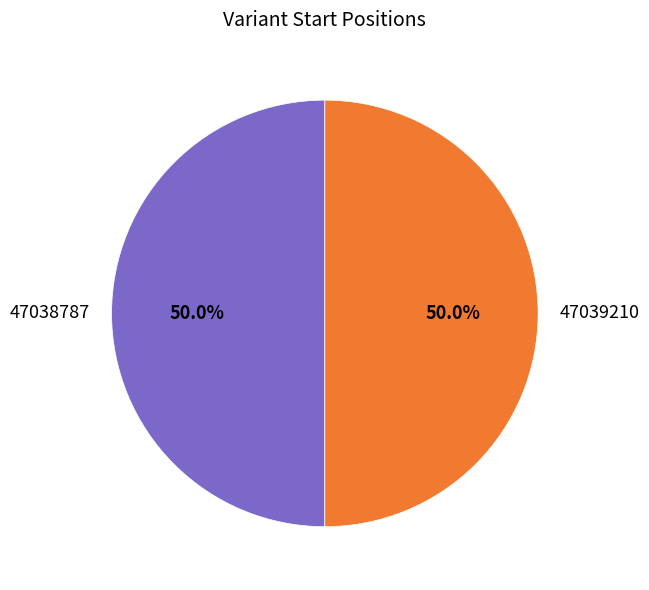

True or false: 47038787 accounts for 50% of the total.

True